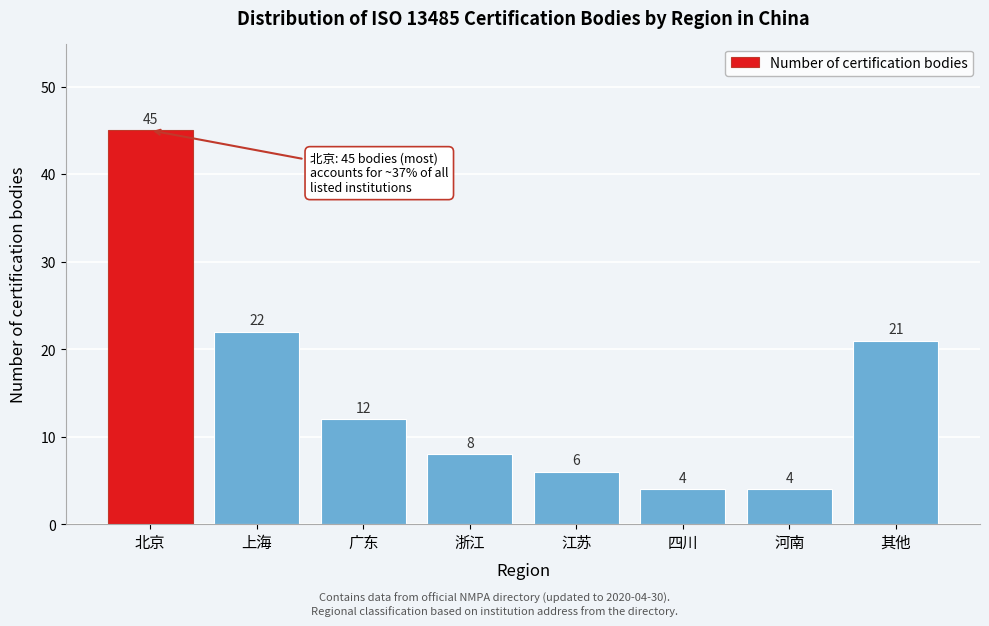

Reading right to left, list all the values displayed in this chart.

21	4	4	6	8	12	22	45